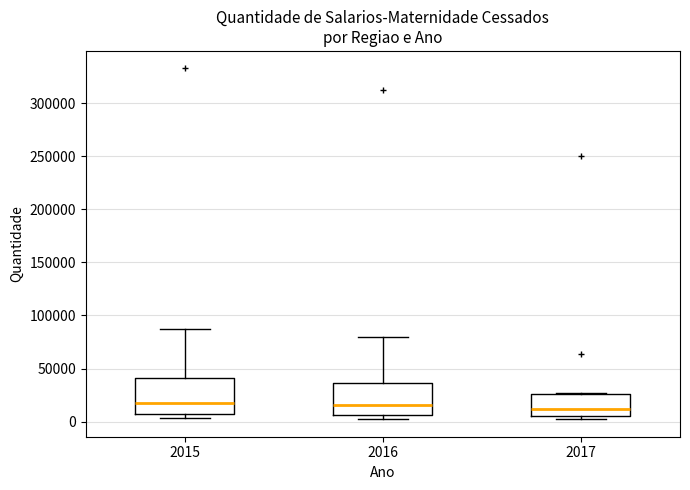

Where does the median line of the box at x = 2015 sit on the y-axis? The values are not printed on the chart, so give them approximately, as read against the axis.

15000